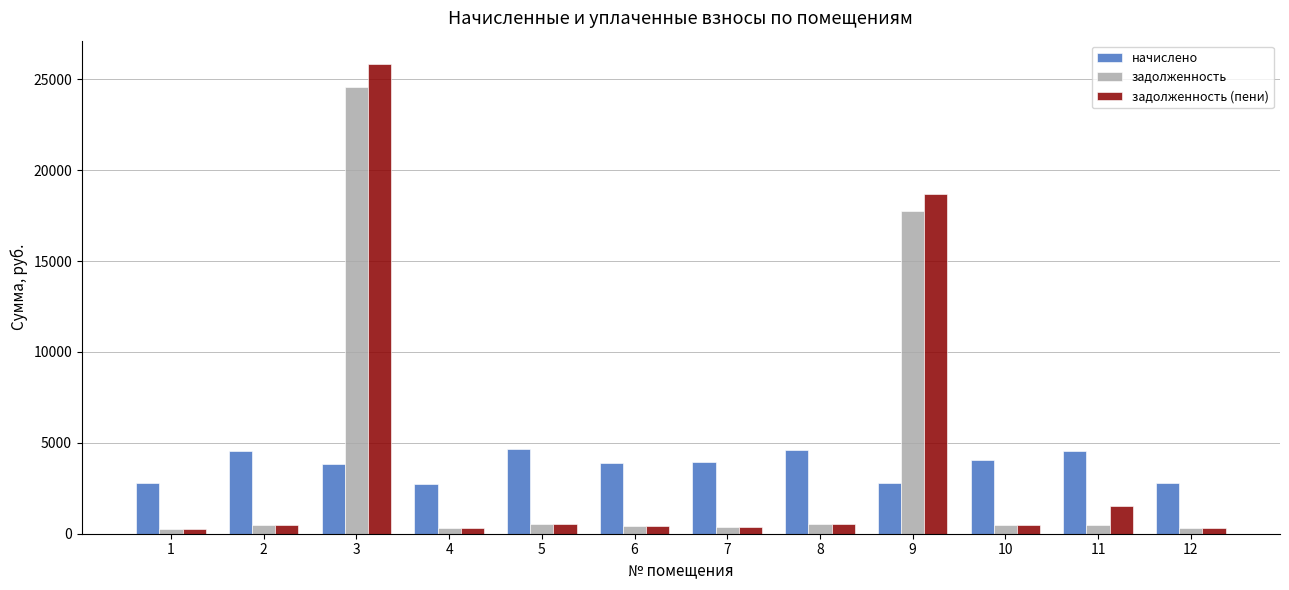

List the series in order of their peak value, lowest first.

начислено, задолженность, задолженность (пени)